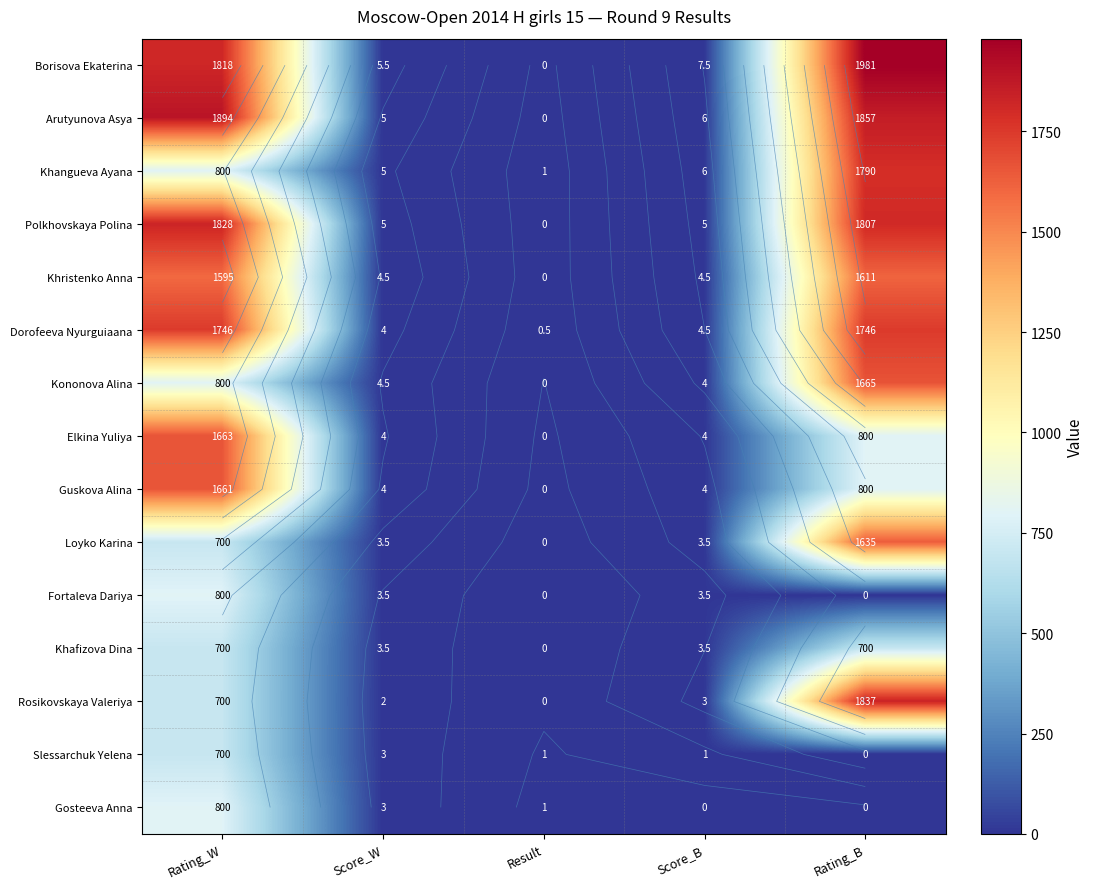

Rank the series at Rating_B from lowest to highest value.

Fortaleva Dariya, Slessarchuk Yelena, Gosteeva Anna, Khafizova Dina, Elkina Yuliya, Guskova Alina, Khristenko Anna, Loyko Karina, Kononova Alina, Dorofeeva Nyurguiaana, Khangueva Ayana, Polkhovskaya Polina, Rosikovskaya Valeriya, Arutyunova Asya, Borisova Ekaterina